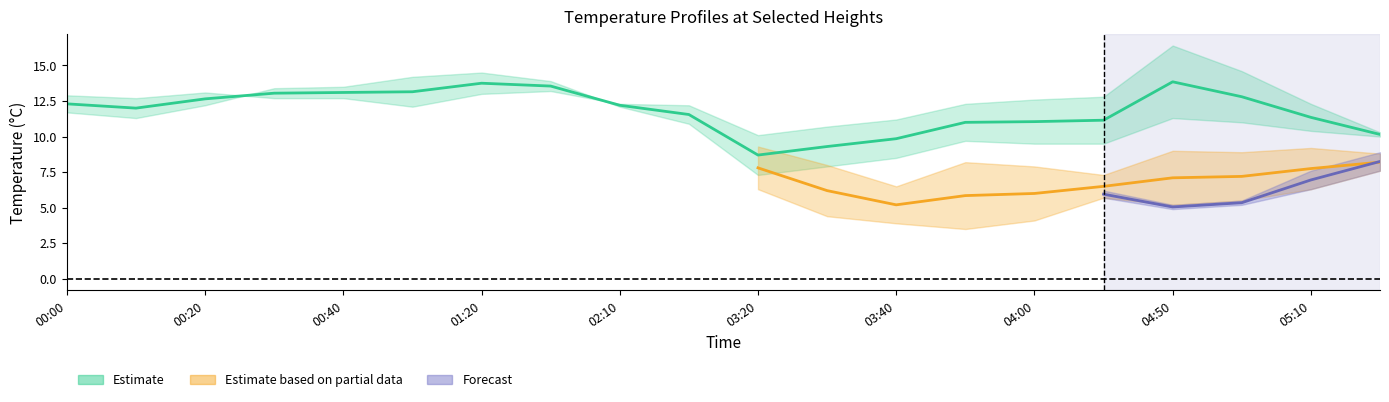

Does the chart have visible grid lines?

No